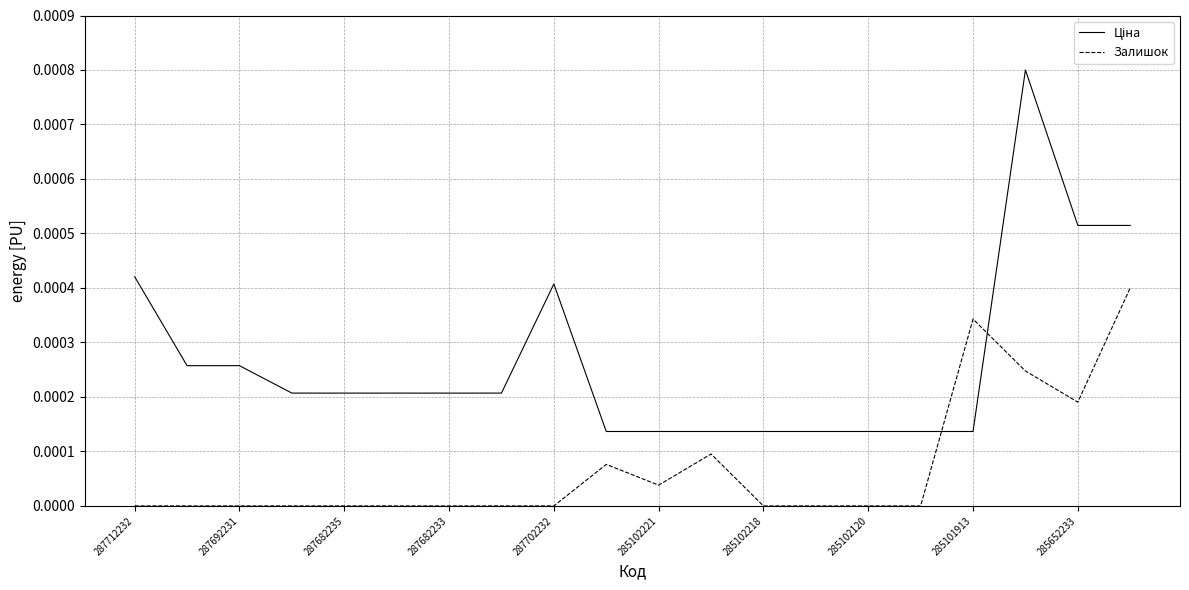

Does the chart display data point markers on the line(s)?

No